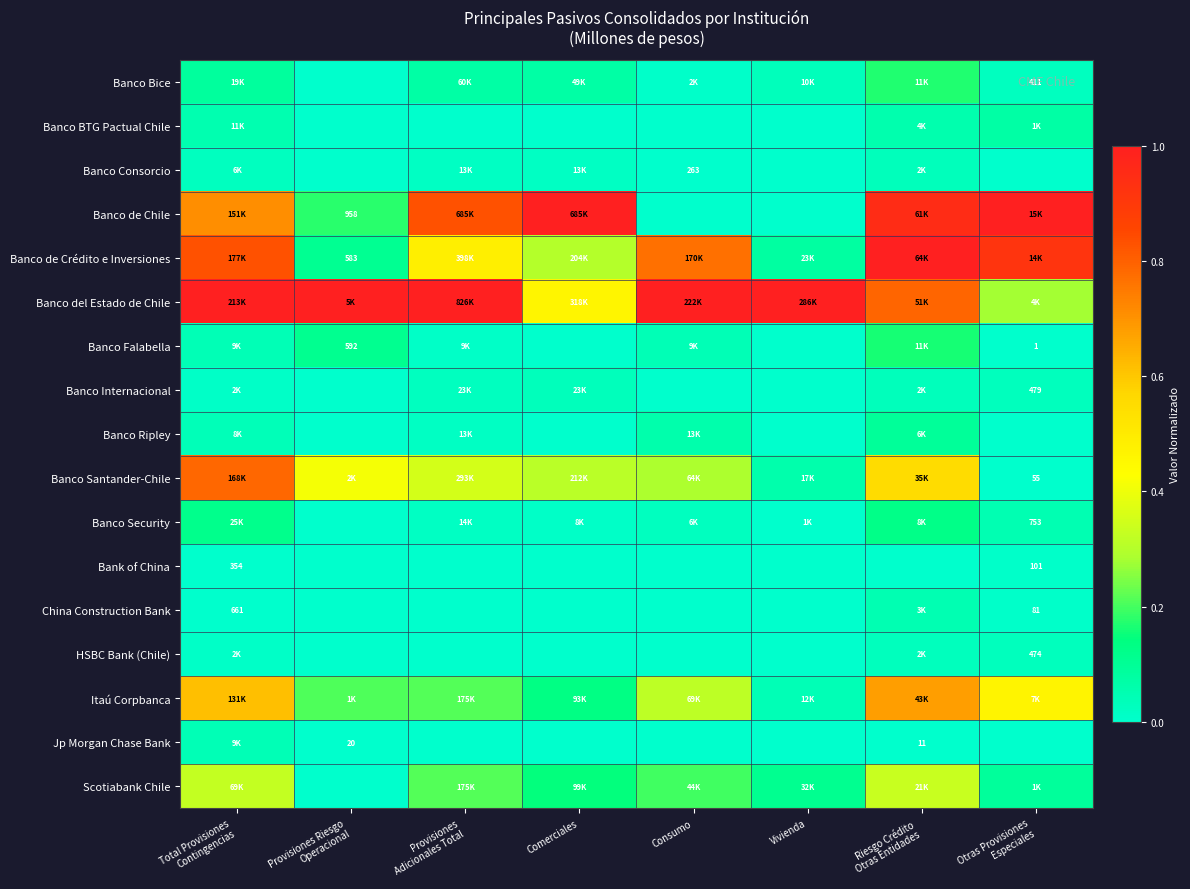

How many values in Banco Security are above zero?

7